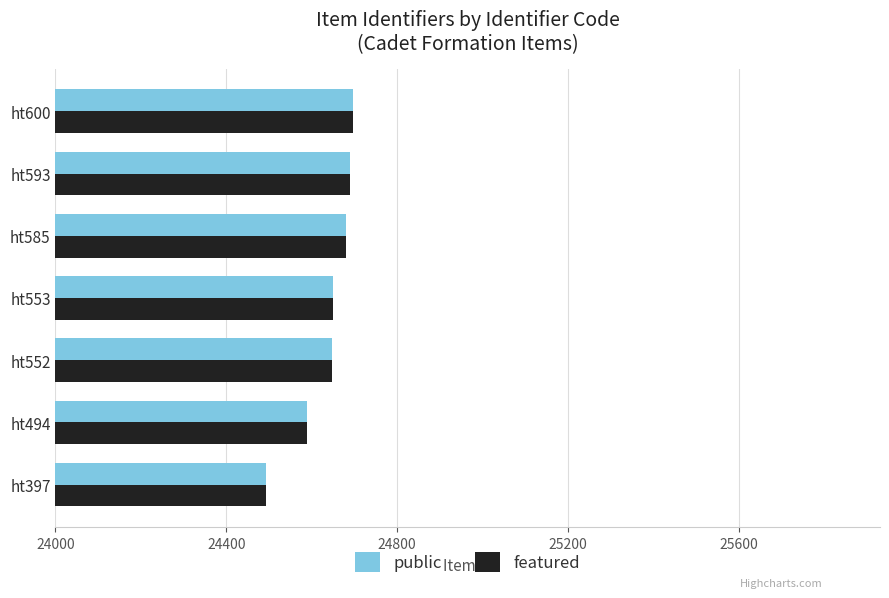

What is the total value across all series at ht593?

49378